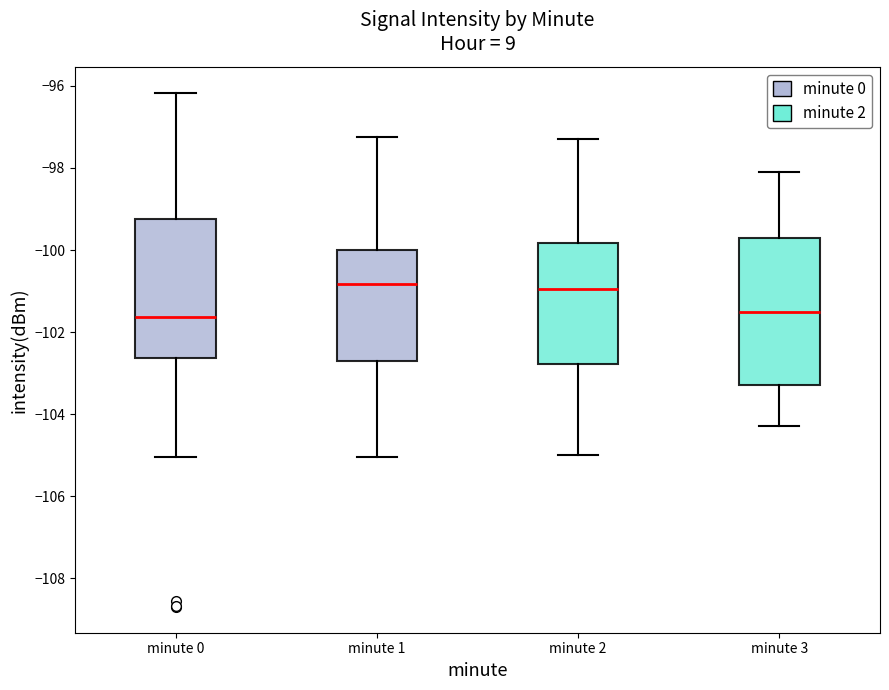

Which box is the tallest, from its lower edge to its upper edge?

minute 3